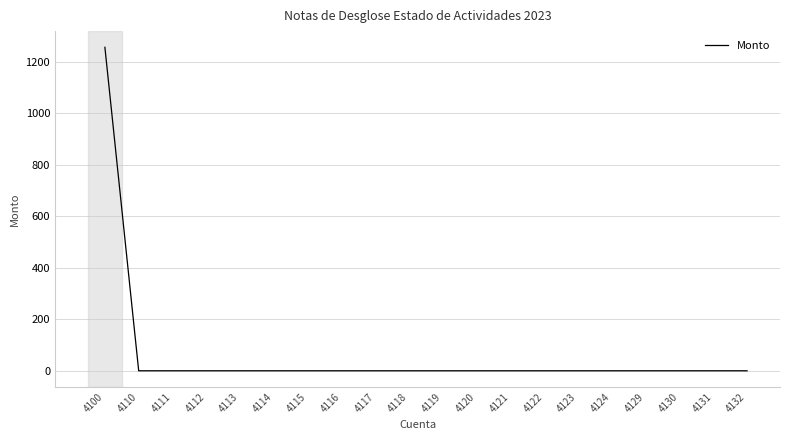

True or false: the data shows 0.0 at 4123.

True